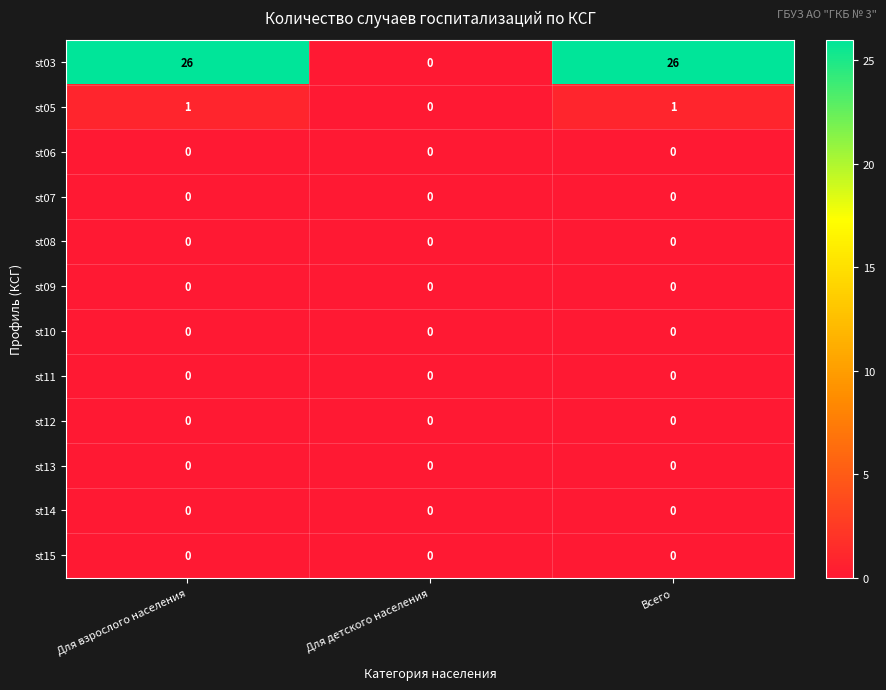

Count the st05 values in the range 0 to 1.

3